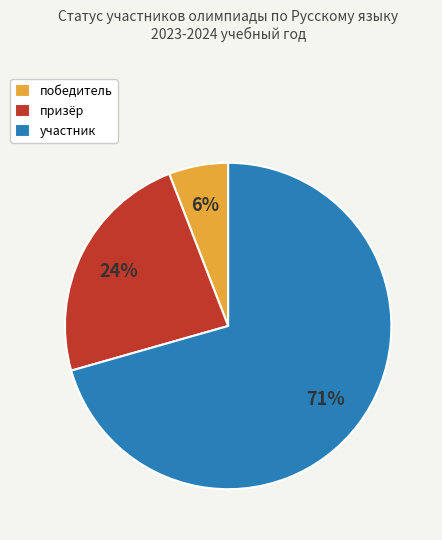

Which category has the biggest portion of the pie?

участник